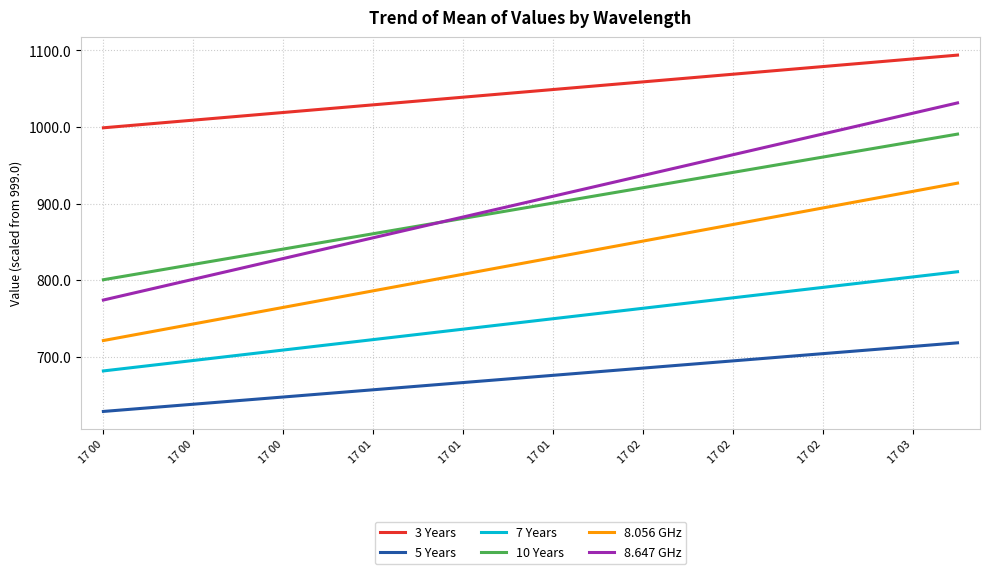

Rank the series by their maximum value, from lowest to highest.

5 Years, 7 Years, 8.056 GHz, 10 Years, 8.647 GHz, 3 Years